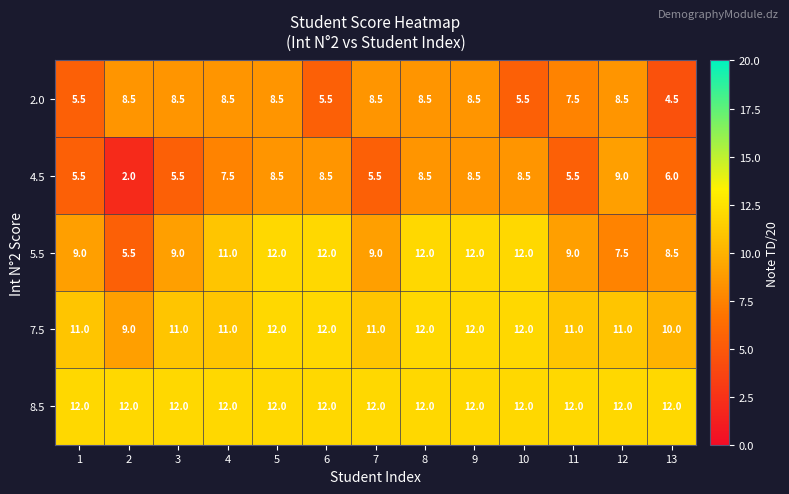

The 4.5 series shows 8.5 at 8. True or false?

True